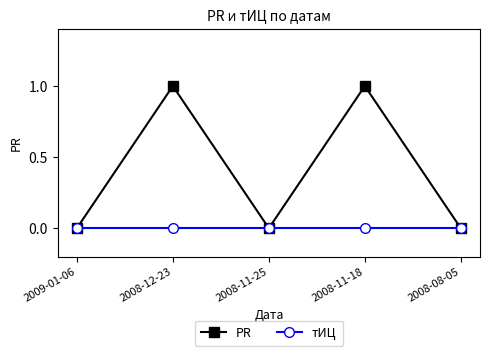

At which category does PR reach its first local peak?

2008-12-23